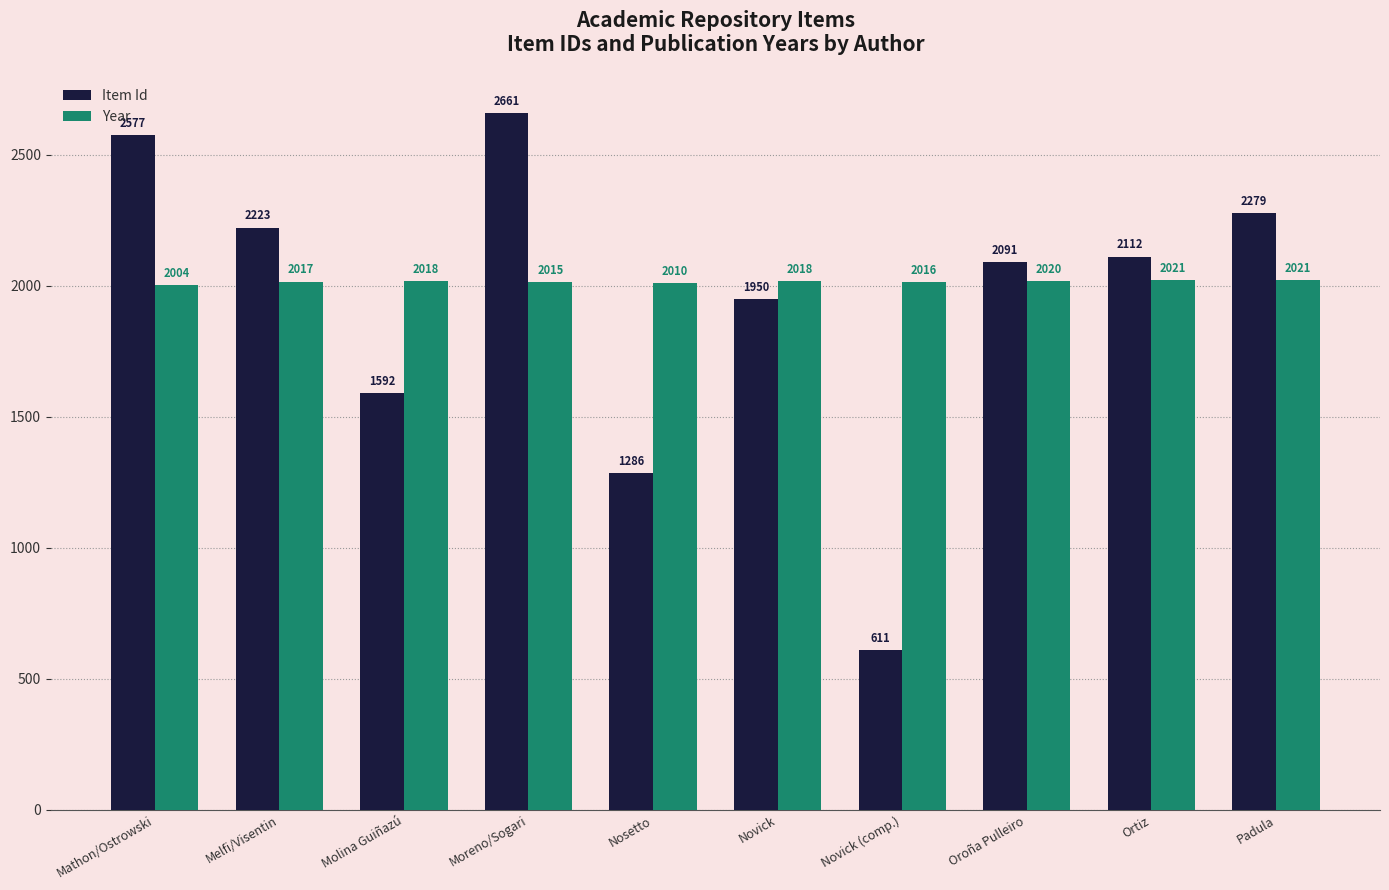

At which label does Year reach its minimum?

Mathon/Ostrowski